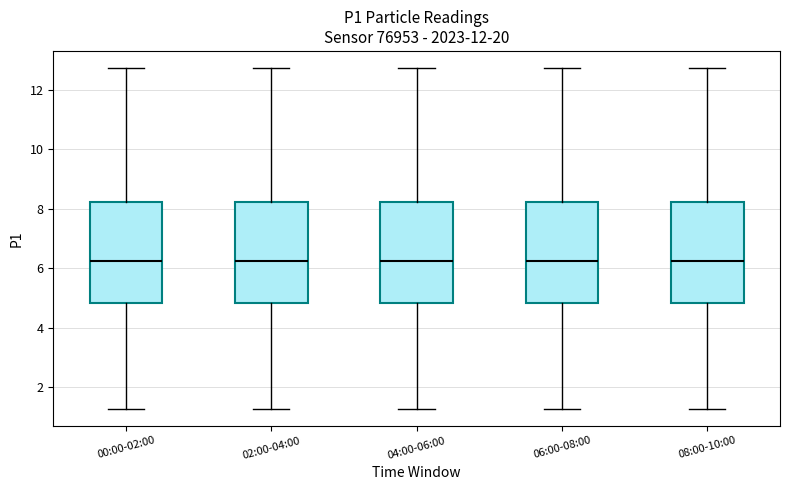

Reading left to right, read every box against the y-axis: the position of its median line, the range the box covers, and the ends of its whiskers. The values are not printed on the chart, so give them approximately, as read against the axis.

00:00-02:00: median 6.2, box 4.8 to 8.2, whiskers 1.2 to 12.8
02:00-04:00: median 6.2, box 4.8 to 8.2, whiskers 1.2 to 12.8
04:00-06:00: median 6.2, box 4.8 to 8.2, whiskers 1.2 to 12.8
06:00-08:00: median 6.2, box 4.8 to 8.2, whiskers 1.2 to 12.8
08:00-10:00: median 6.2, box 4.8 to 8.2, whiskers 1.2 to 12.8